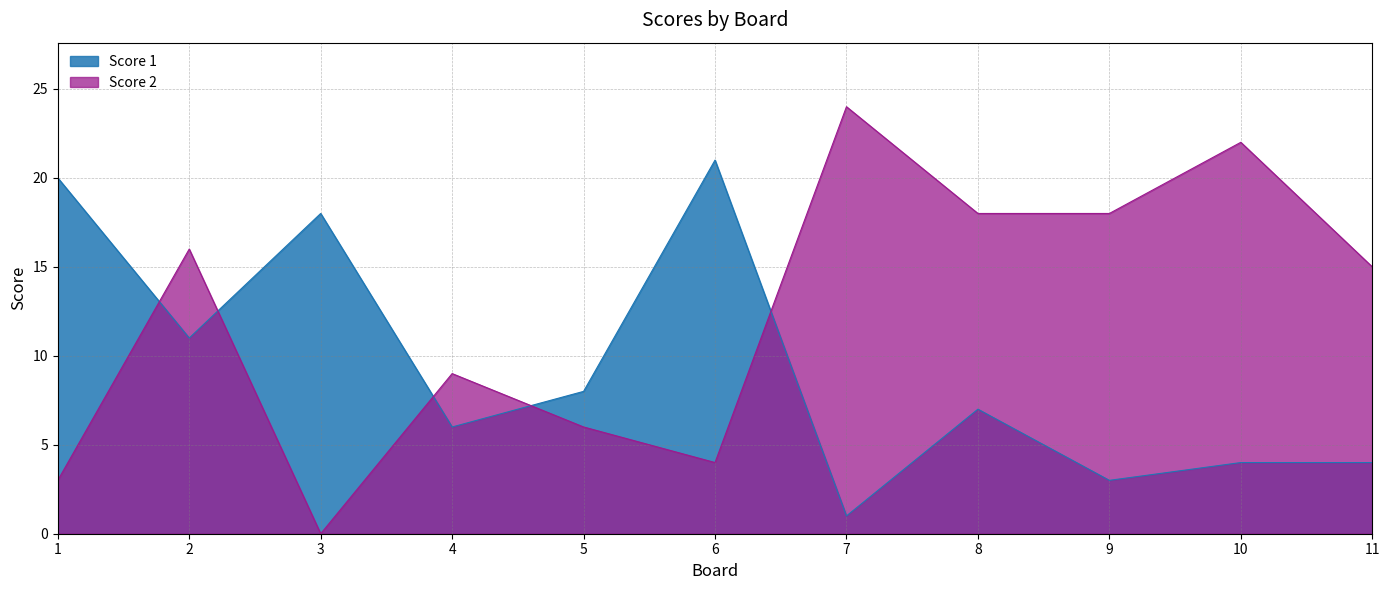

Reading right to left, what are all the values shown in this chart?

Score 1: 11=4	10=4	9=3	8=7	7=1	6=21	5=8	4=6	3=18	2=11	1=20
Score 2: 11=15	10=22	9=18	8=18	7=24	6=4	5=6	4=9	3=0	2=16	1=3